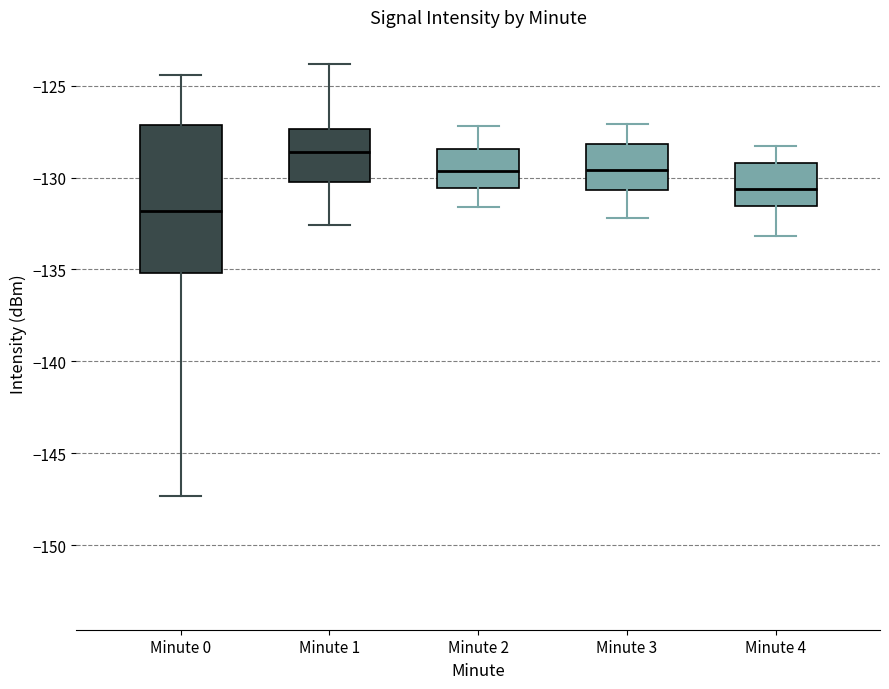

Which box's median line is the highest?

Minute 1